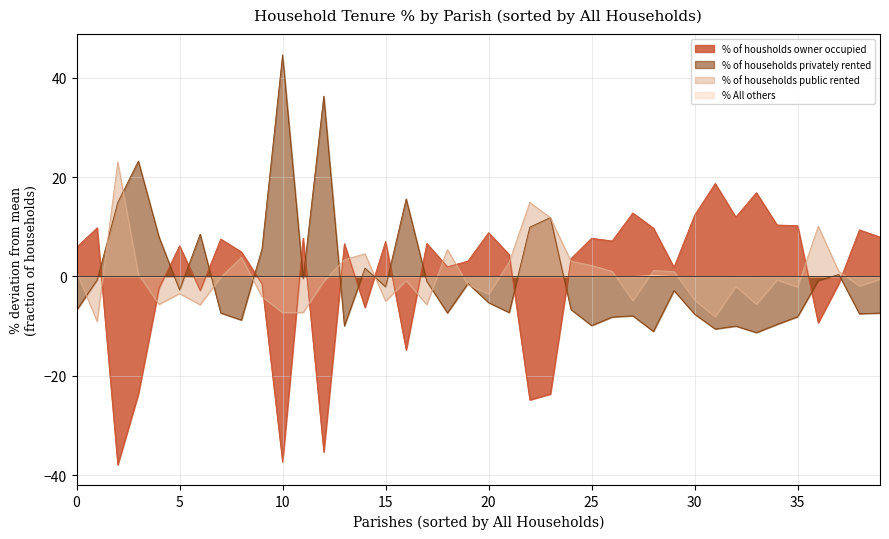

True or false: % of housholds owner occupied has more than 0 points higher than both neighbors.

True